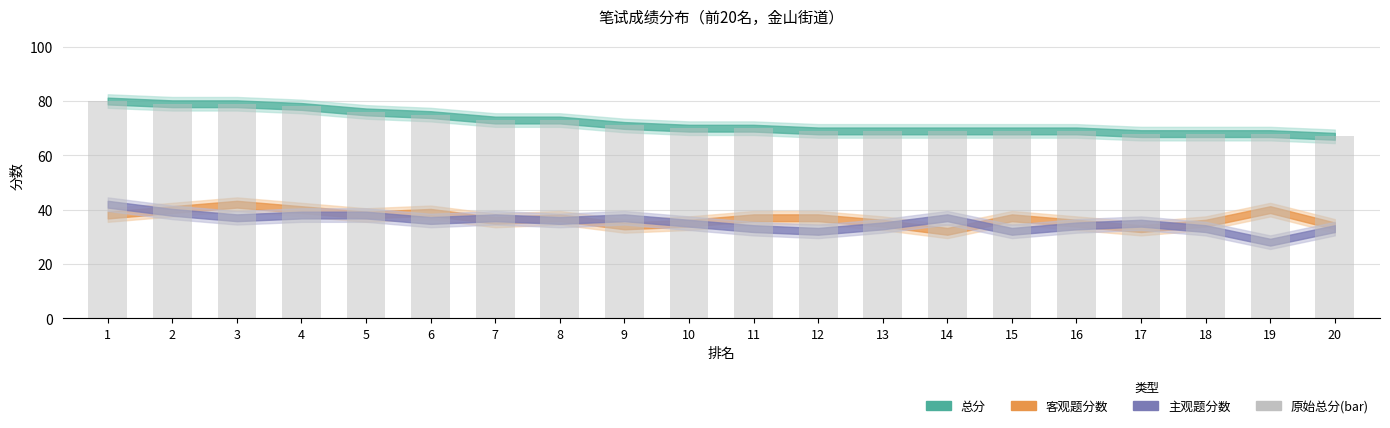

Which category has the lowest value across all series?

20